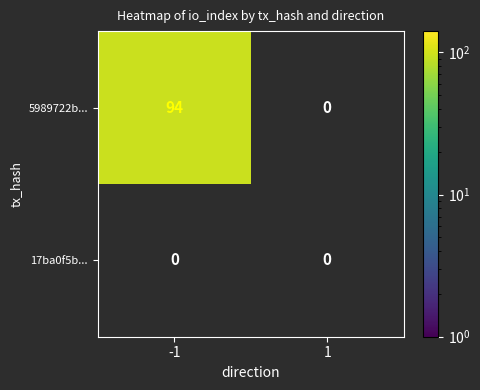

What is the difference between the maximum and minimum values in the 5989722b... series?

94